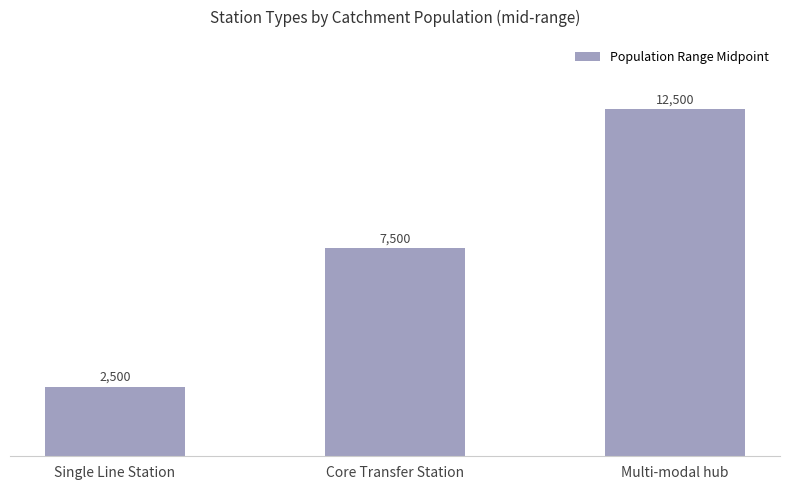

What is the value of the 3rd bar from the left?

12500